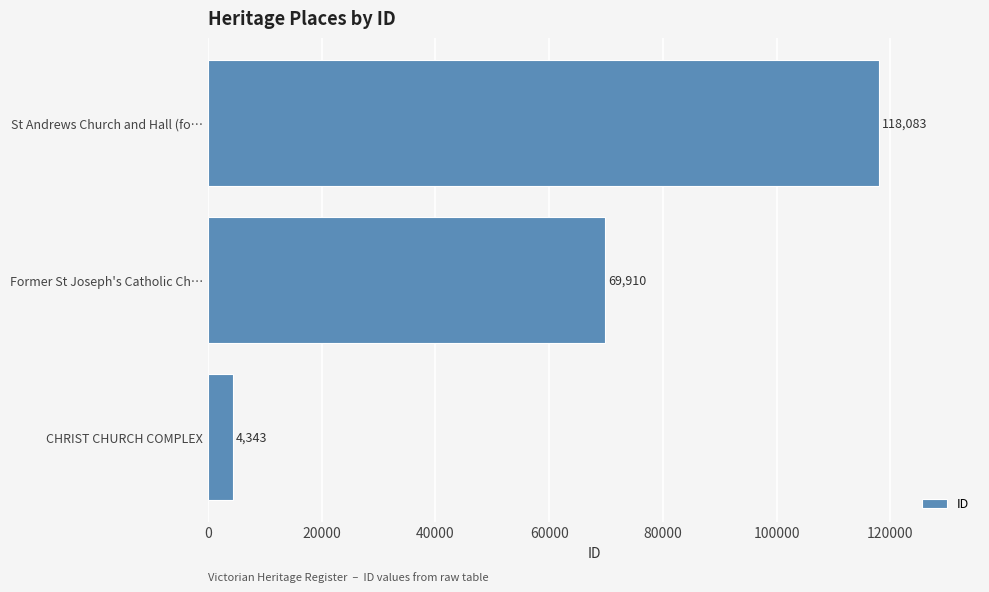

Reading bottom to top, list all the values displayed in this chart.

CHRIST CHURCH COMPLEX=4343	Former St Joseph's Catholic Ch…=69910	St Andrews Church and Hall (fo…=118083